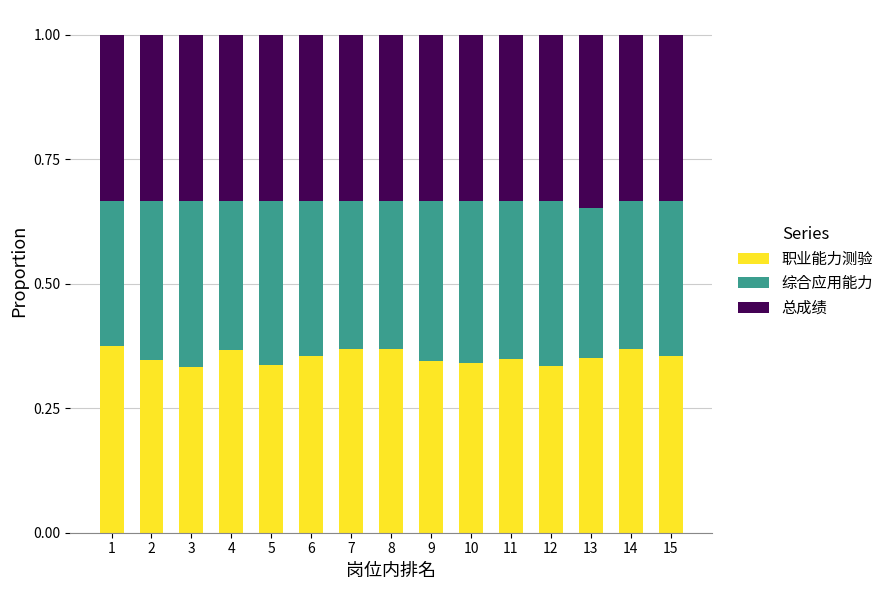

The 职业能力测验 series shows 0.5 at 8. True or false?

False